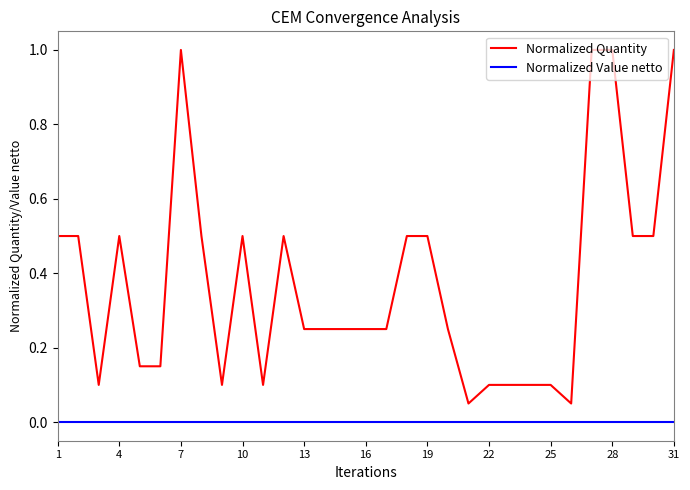

Which series has the largest total across all categories?

Normalized Quantity